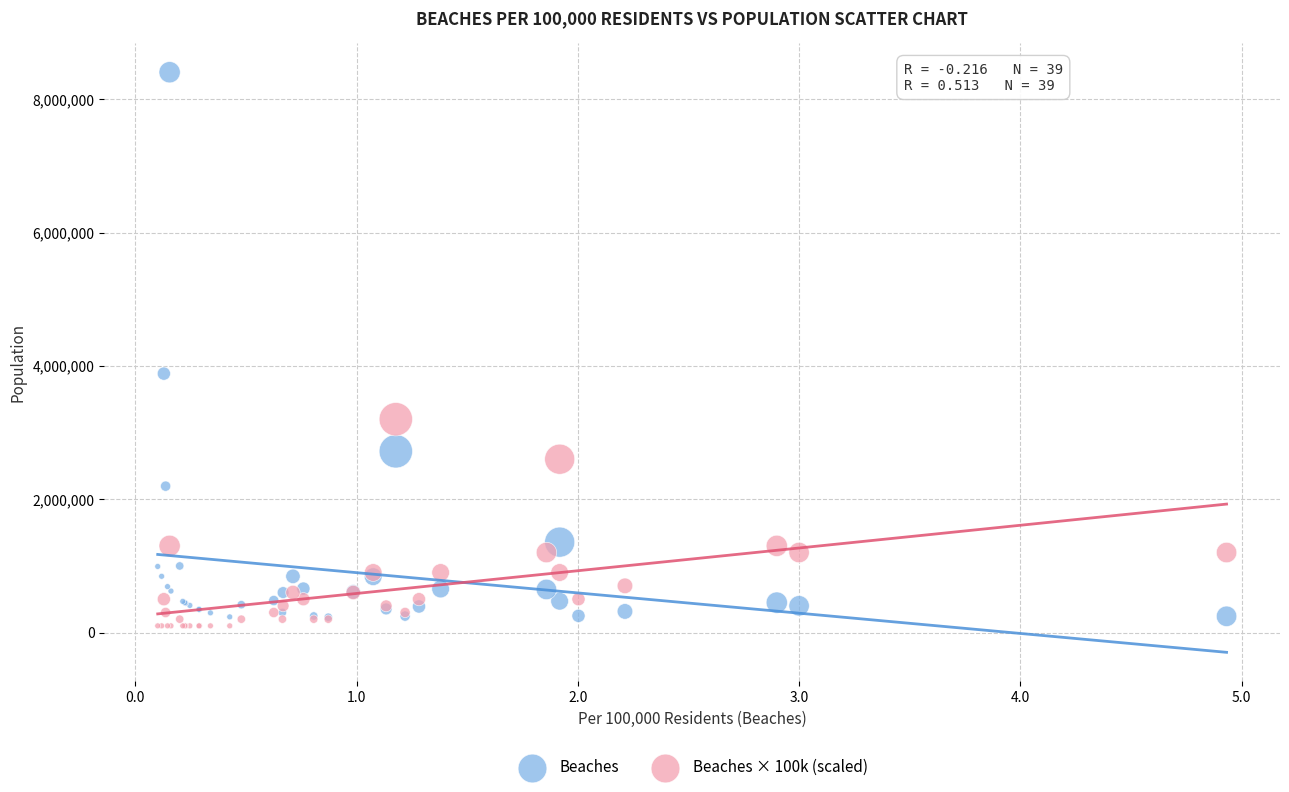

Which series reaches the maximum Y coordinate?

Beaches